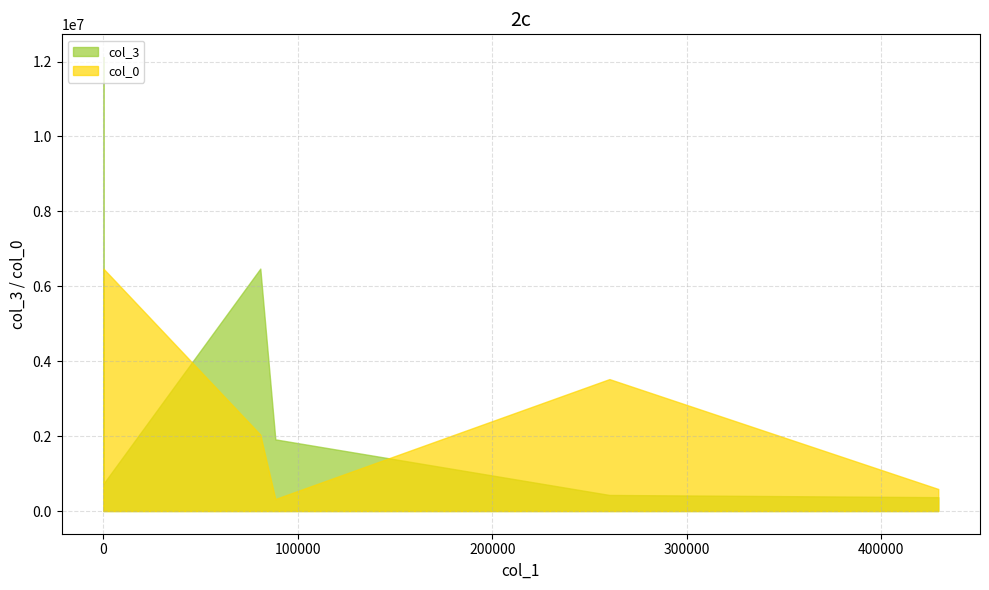

The col_0 series shows 211399.9 at 88422.84. True or false?

False